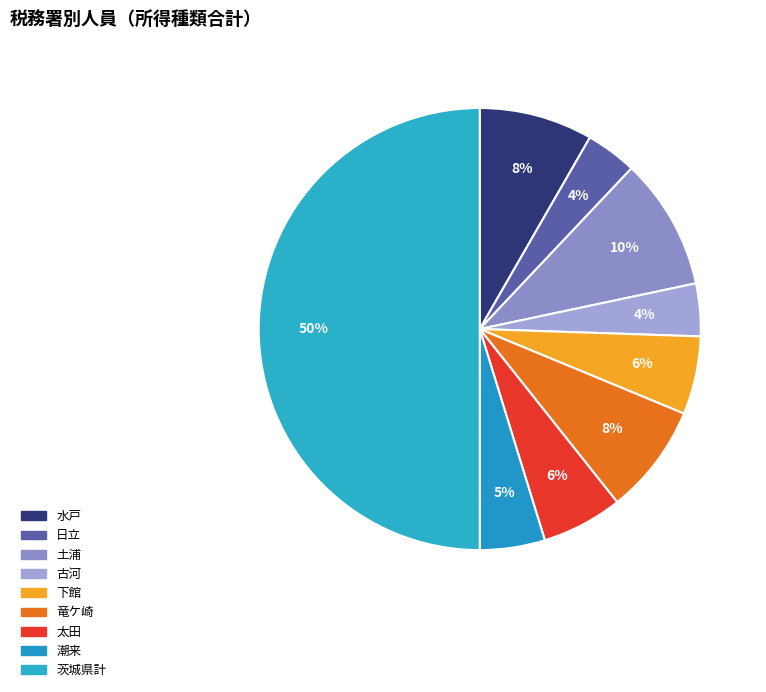

How many segments does this pie chart have?

9